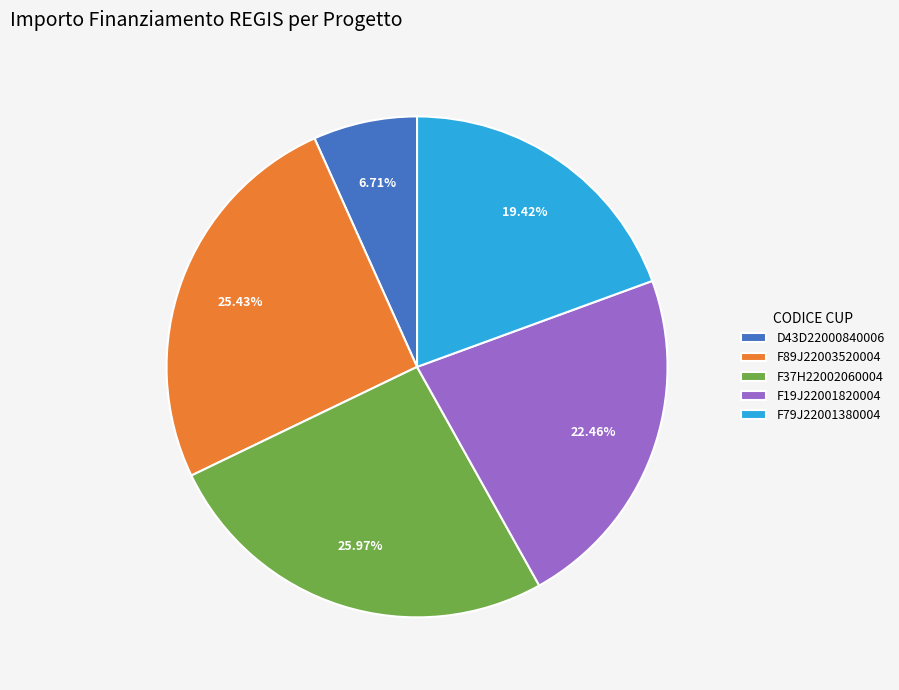

Does D43D22000840006 account for over 50% of the chart?

No